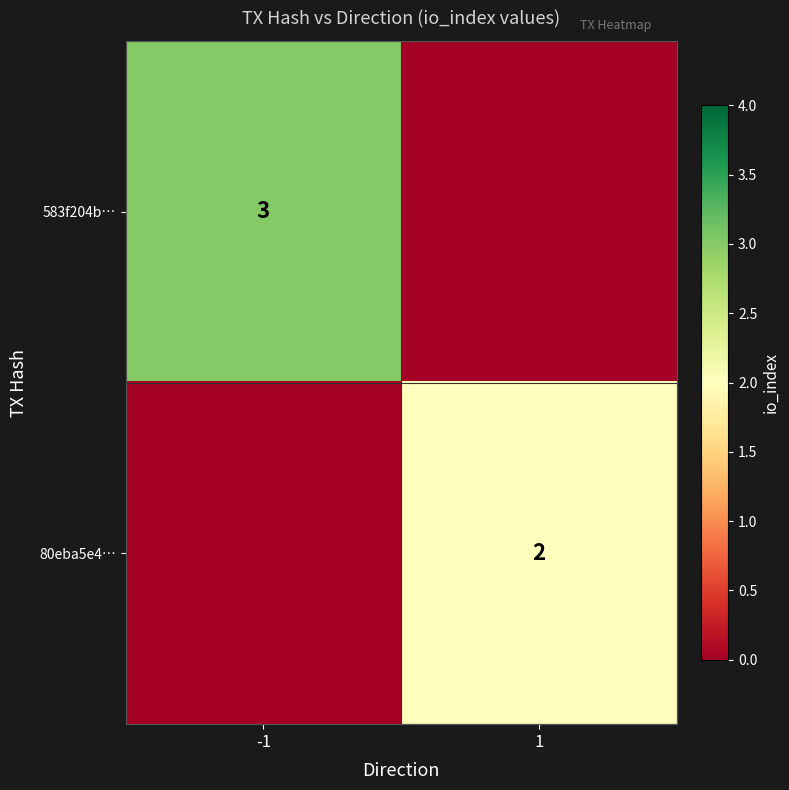

True or false: 80eba5e4… has a value of 2 at 1.

True